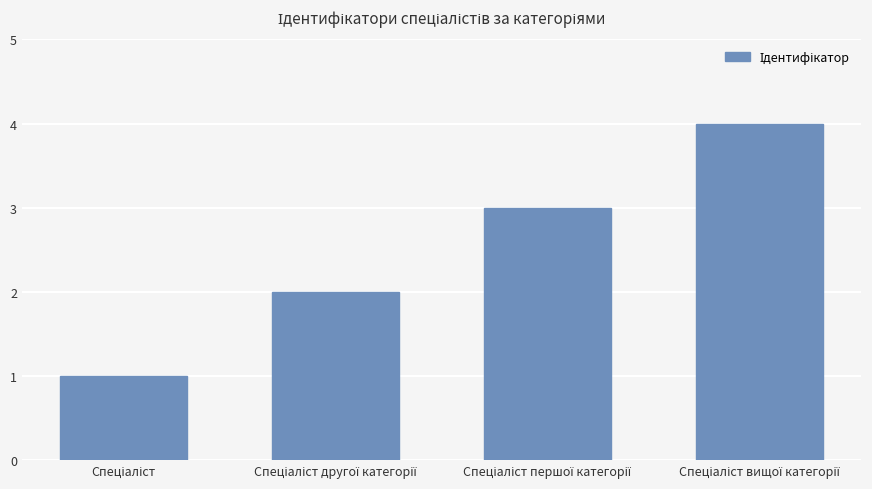

What is the greatest value displayed?

4